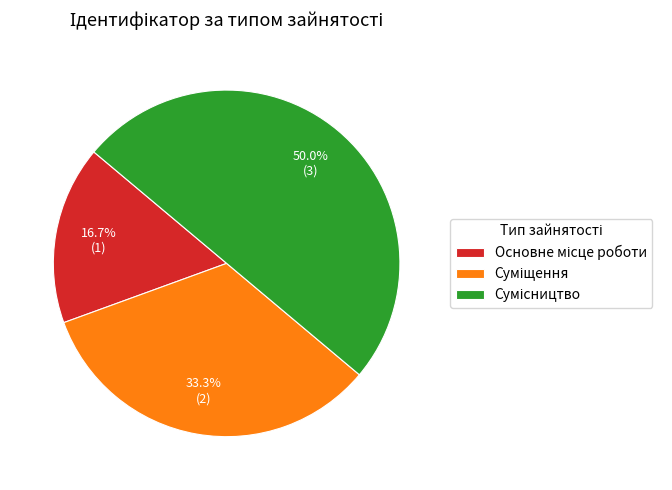

True or false: Сумісництво accounts for 50% of the total.

True